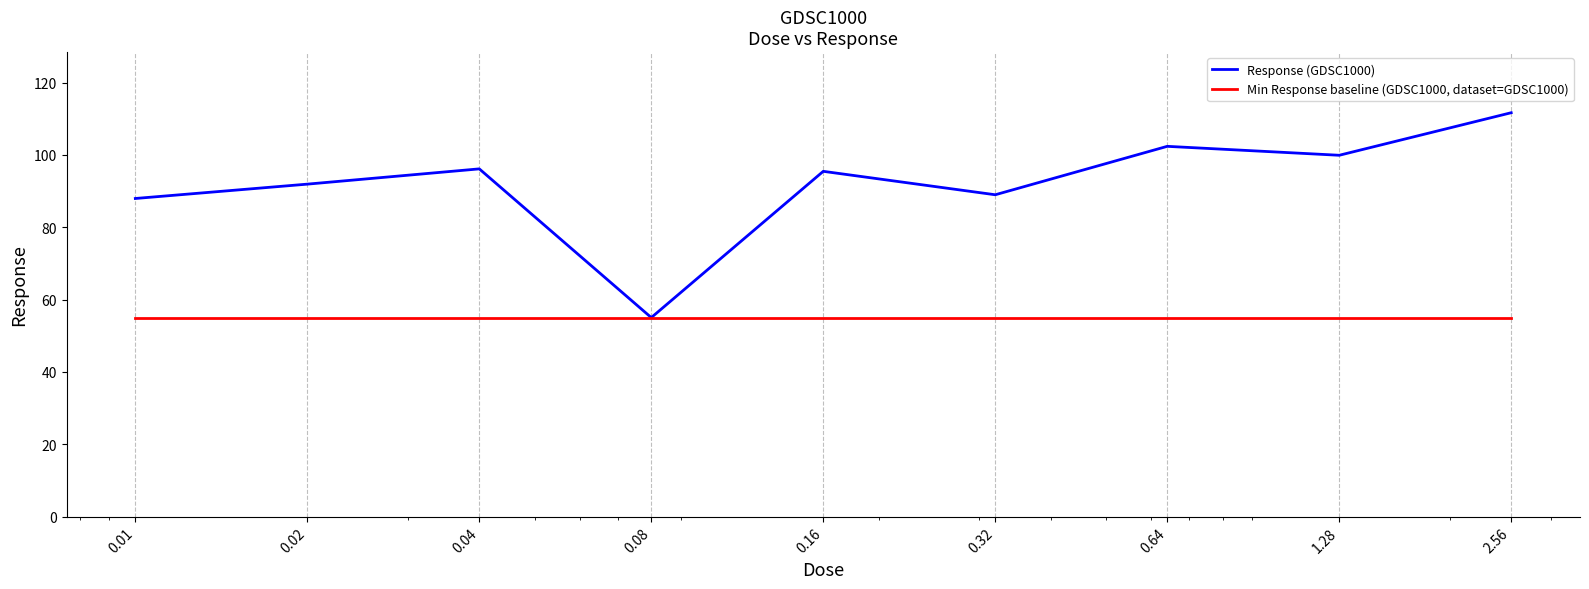

Which series has the widest spread of values?

Response (GDSC1000)